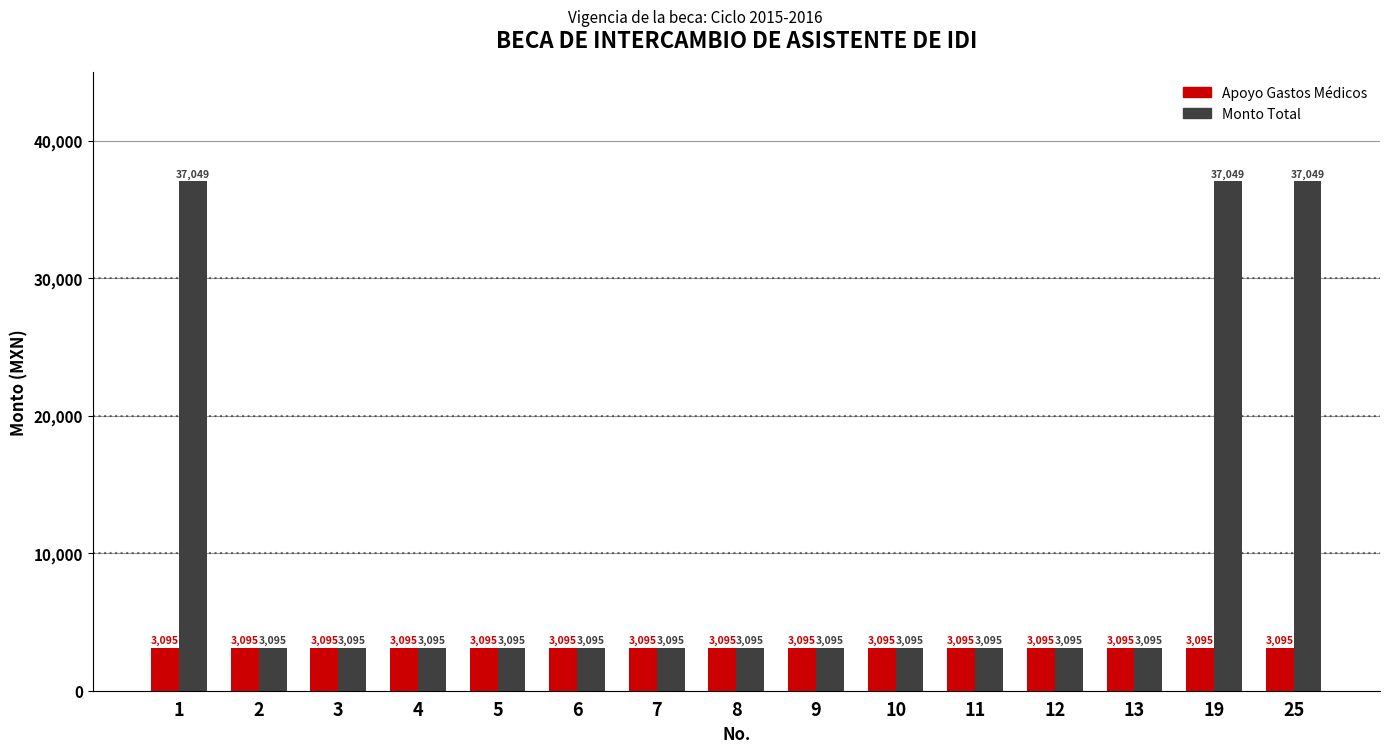

Is it true that Apoyo Gastos Médicos equals 3095 at 1?

True